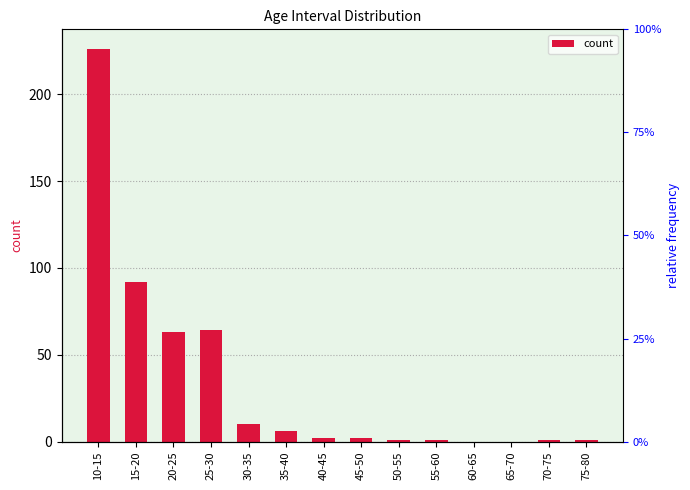

What position from the right is 30-35?

10